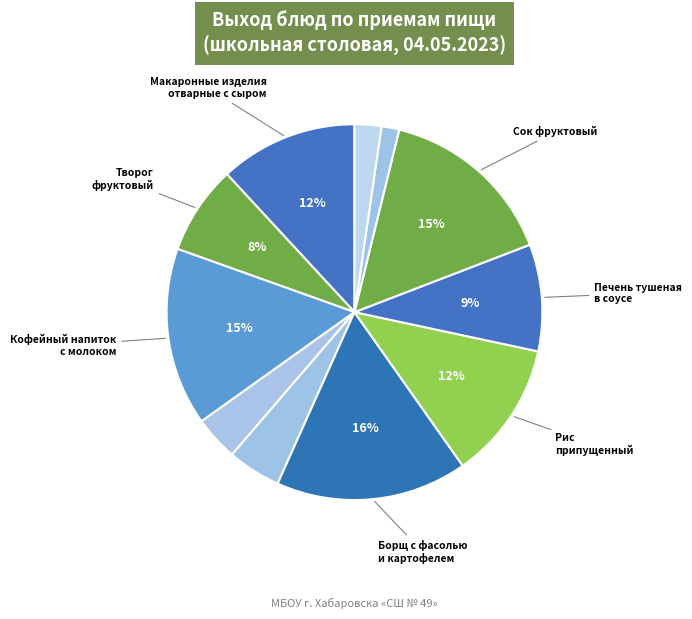

How many slices are in this pie chart?

11